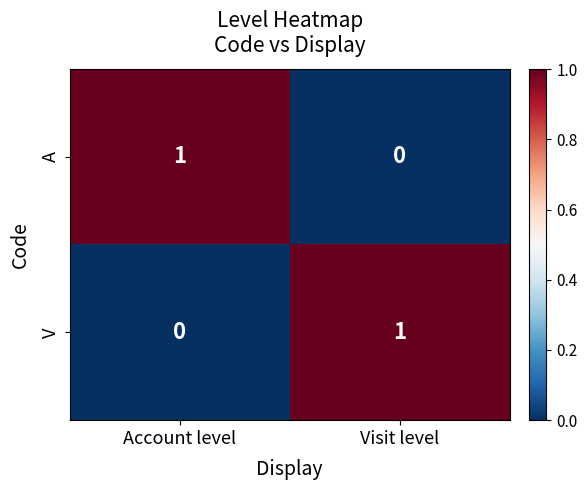

How many series are shown in this chart?

2